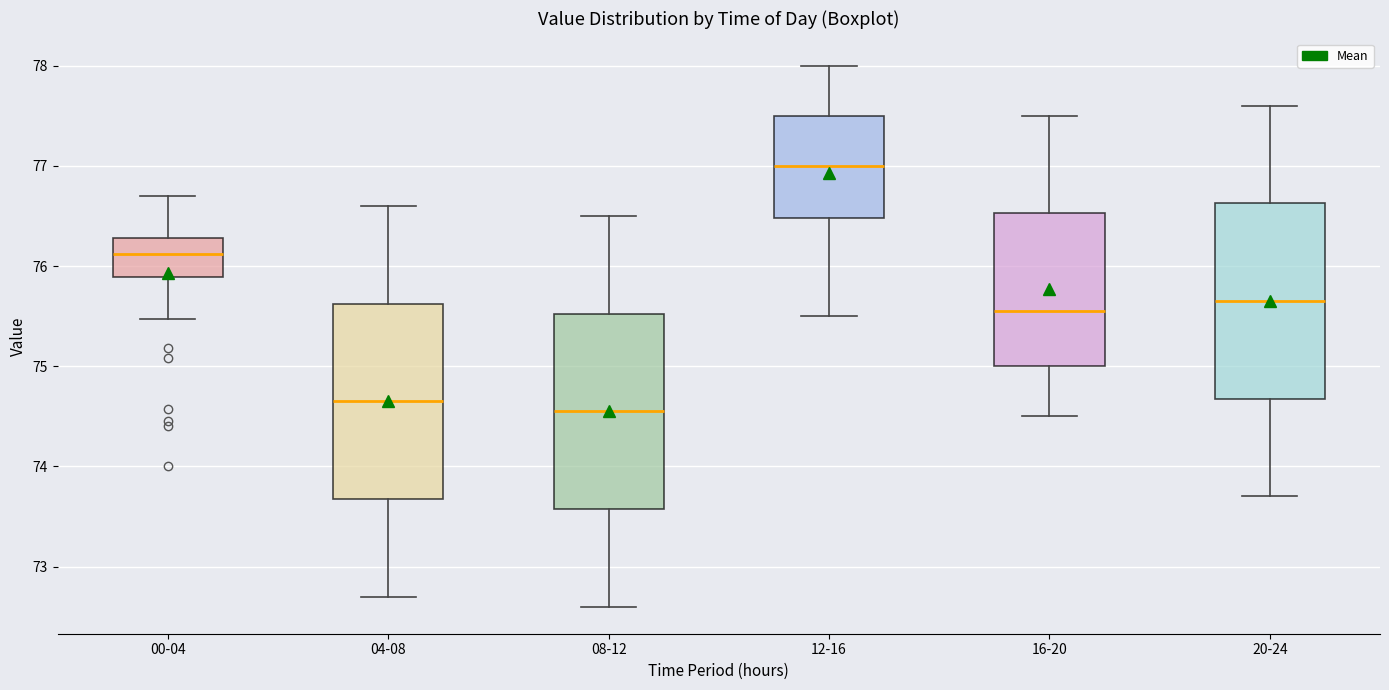

Reading left to right, transcribe this box plot: for each box, give where its median line is, the range the box spans, and where its two whiskers end, as read against the y-axis. The values are not printed on the chart, so give them approximately, as read against the axis.

00-04: median 76.1, box 75.9 to 76.3, whiskers 75.5 to 76.7
04-08: median 74.7, box 73.7 to 75.6, whiskers 72.7 to 76.6
08-12: median 74.6, box 73.6 to 75.5, whiskers 72.6 to 76.5
12-16: median 77.0, box 76.5 to 77.5, whiskers 75.5 to 78.0
16-20: median 75.6, box 75.0 to 76.5, whiskers 74.5 to 77.5
20-24: median 75.7, box 74.7 to 76.6, whiskers 73.7 to 77.6